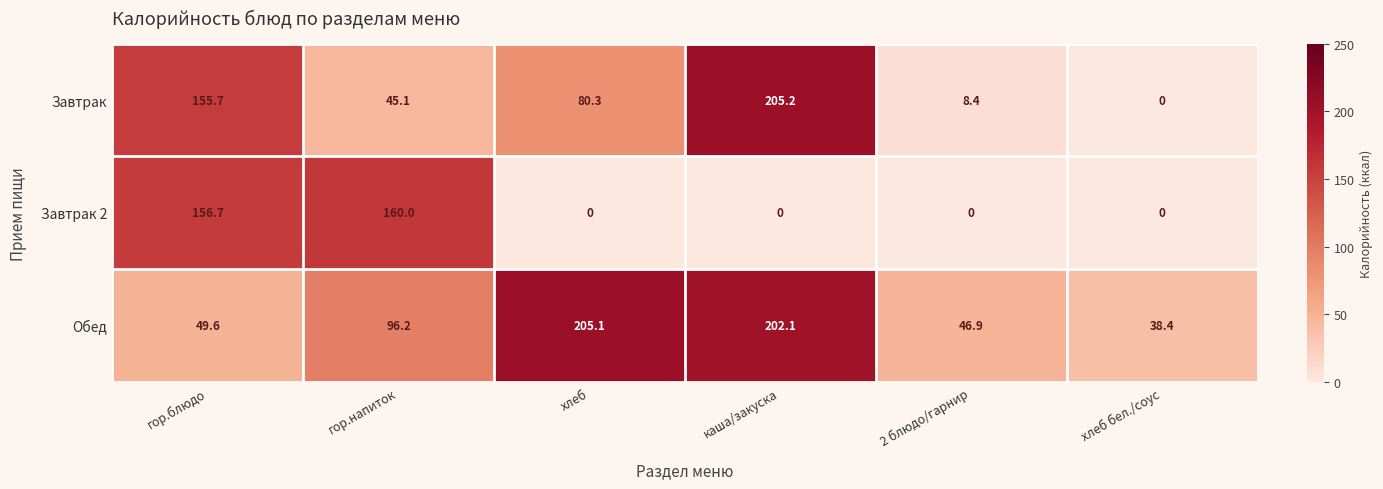

What is the average value of the Обед series?

106.4